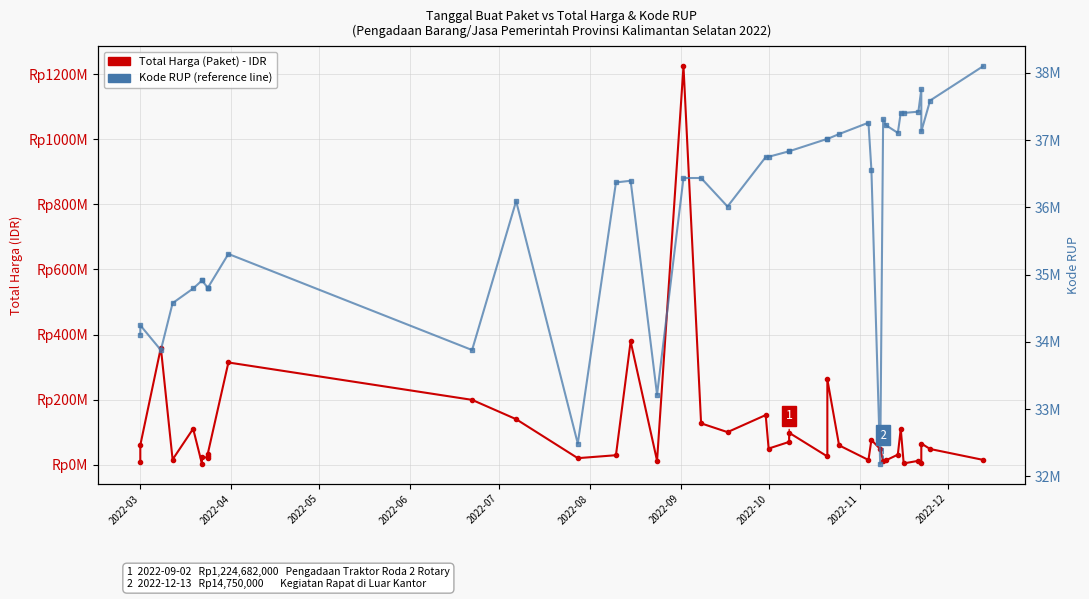

How many times do Kode RUP and Total Harga (Paket) cross each other?

18